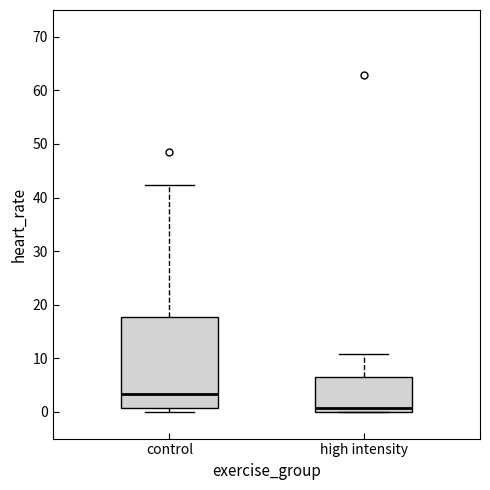

Reading left to right, transcribe this box plot: for each box, give where its median line is, the range the box spans, and where its two whiskers end, as read against the y-axis. The values are not printed on the chart, so give them approximately, as read against the axis.

control: median 3, box 1 to 18, whiskers 0 to 42
high intensity: median 1, box 0 to 6, whiskers 0 to 11